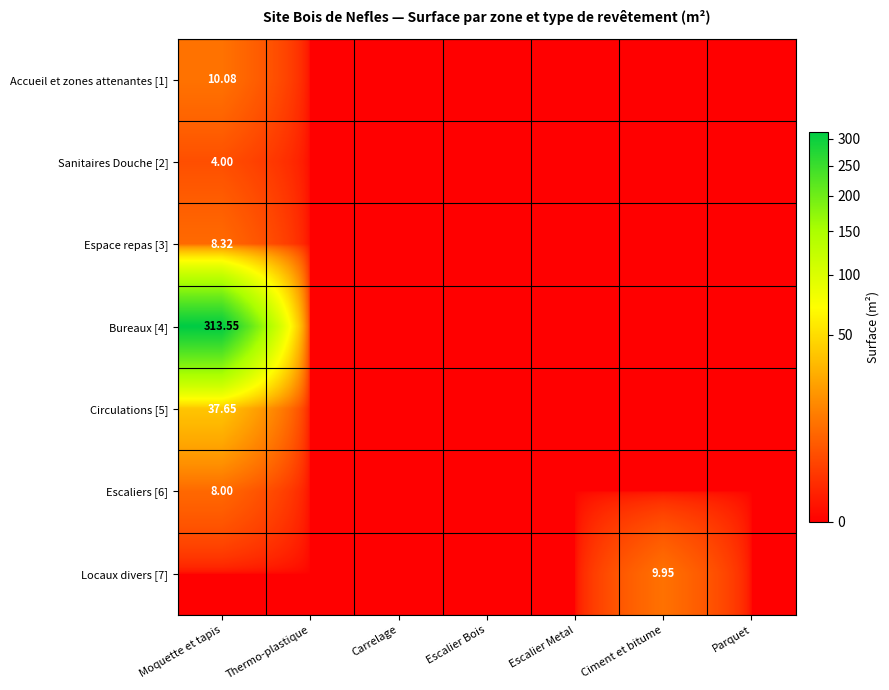

Which category has the lowest value in the Accueil et zones attenantes [1] series?

Thermo-plastique